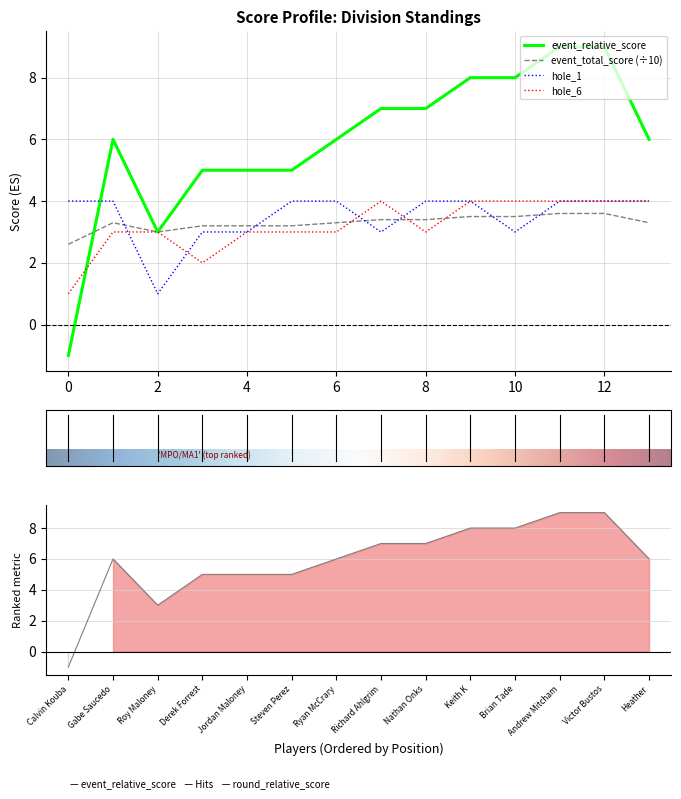

What is the difference between the maximum and minimum values in the hole_6 series?

3.0